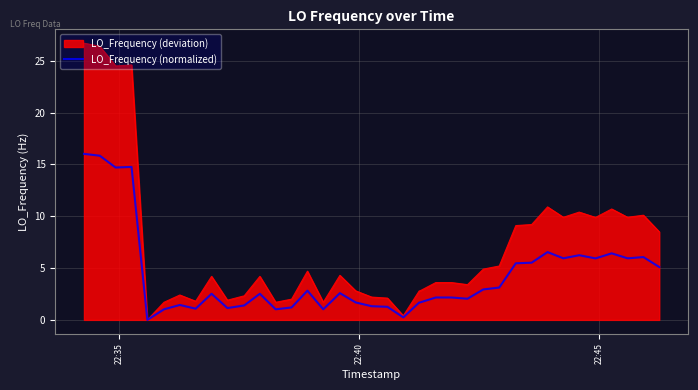

What is the greatest value displayed?

26.7